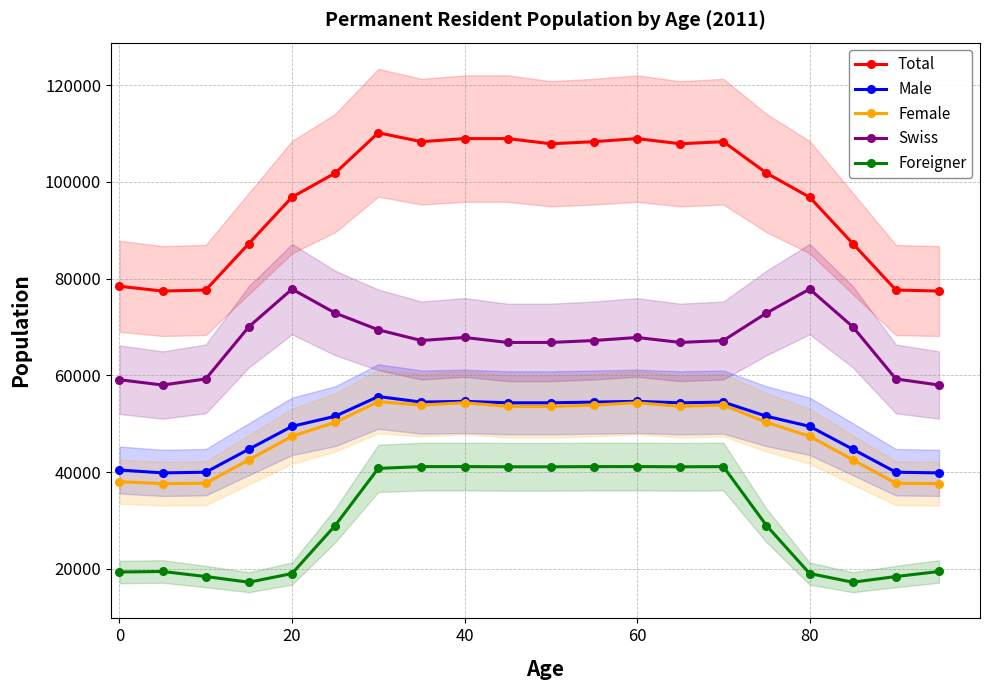

Which series has the largest total across all categories?

Total